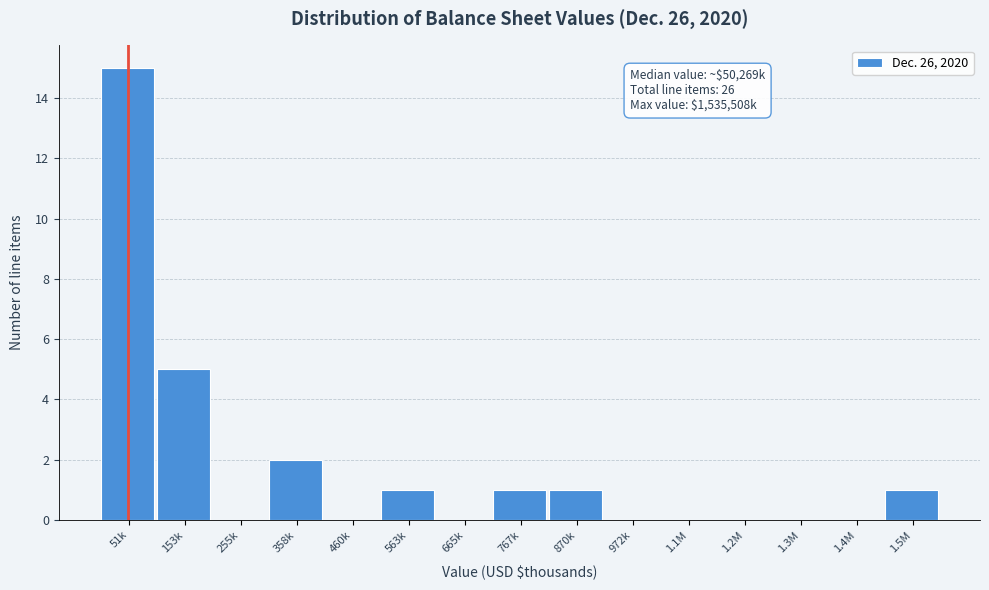

Reading left to right, what are all the values shown in this chart?

51k=15	153k=5	255k=0	358k=2	460k=0	563k=1	665k=0	767k=1	870k=1	972k=0	1.1M=0	1.2M=0	1.3M=0	1.4M=0	1.5M=1